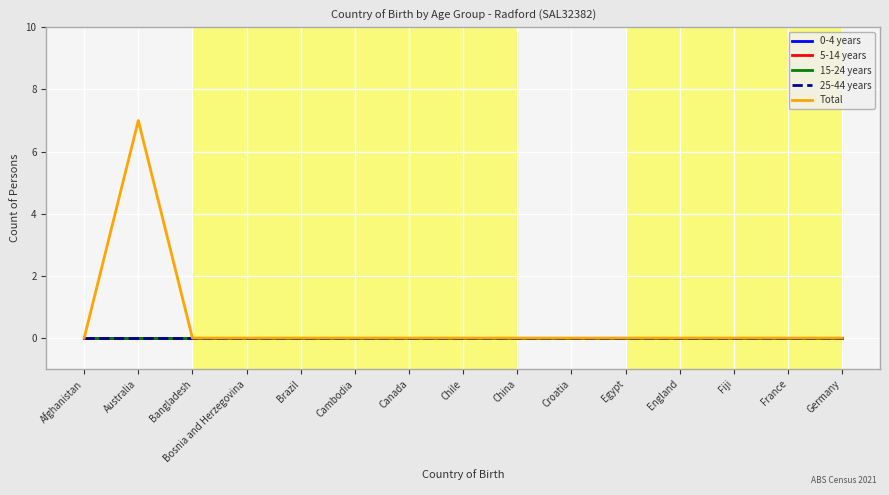

Does the chart display data point markers on the line(s)?

No